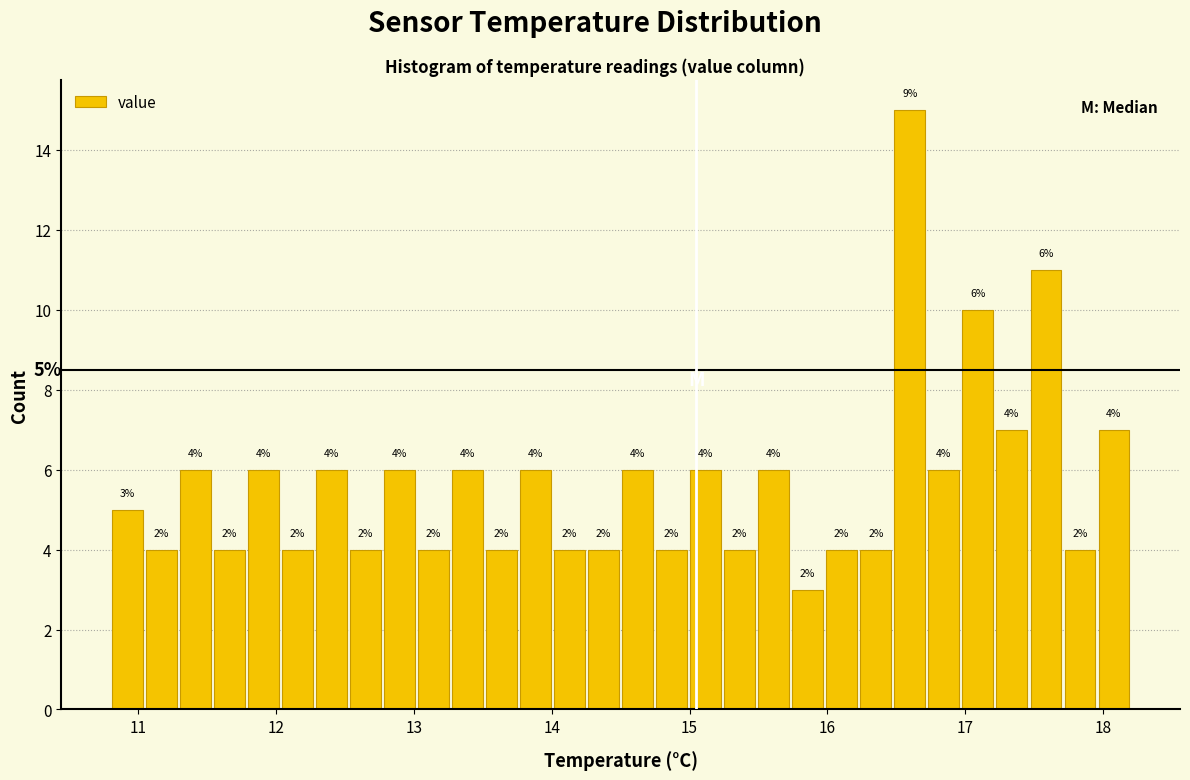

Around what value on the x-axis is the tallest bar? Give the approximate position of its centre, as read against the axis.

16.6